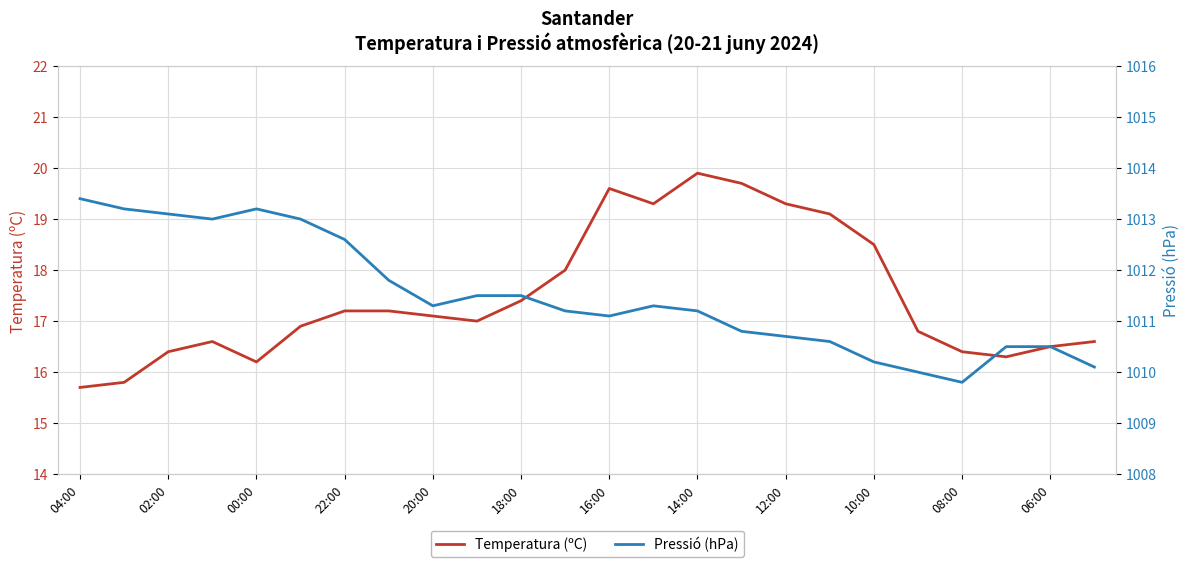

Where does the Pressió (hPa) series first go above 1011?

04:00